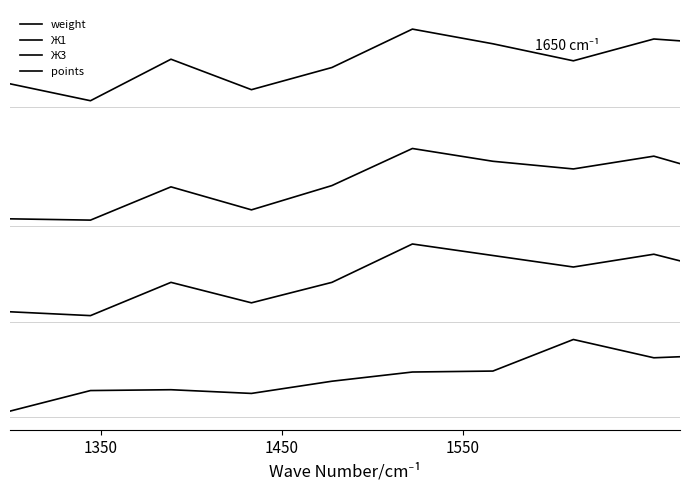

Does the chart display data point markers on the line(s)?

No